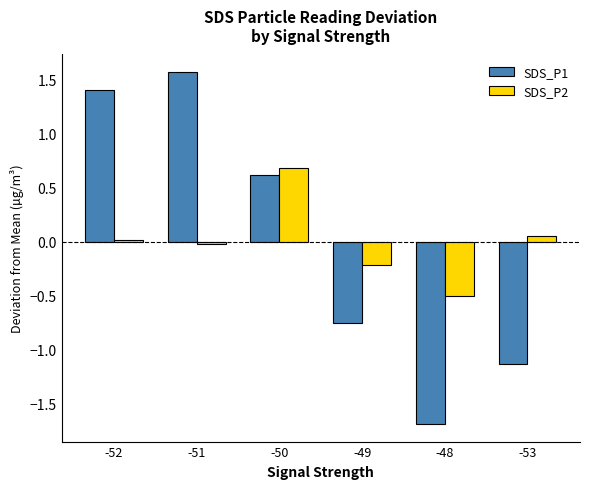

How many data points in SDS_P1 are less than 0?

3